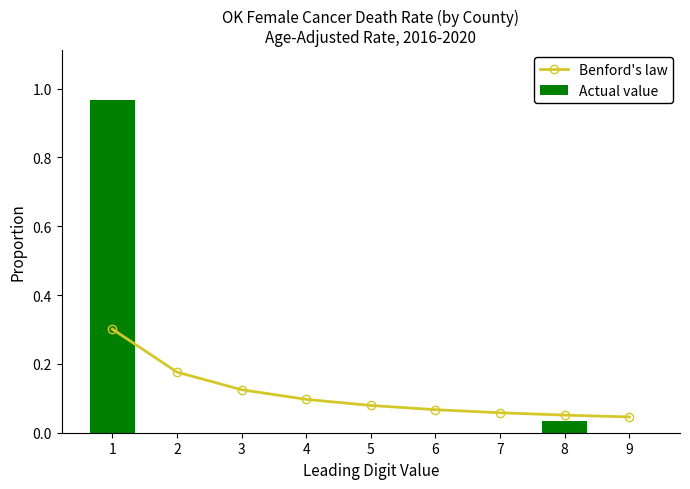

The Benford's law series shows 0.1 at 5. True or false?

True